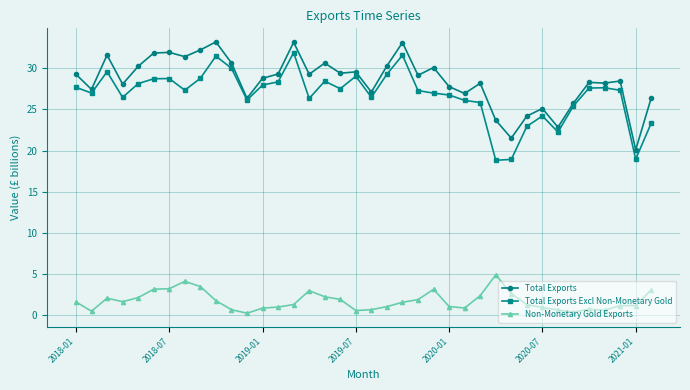

What is the average value of the Total Exports series?

28.5